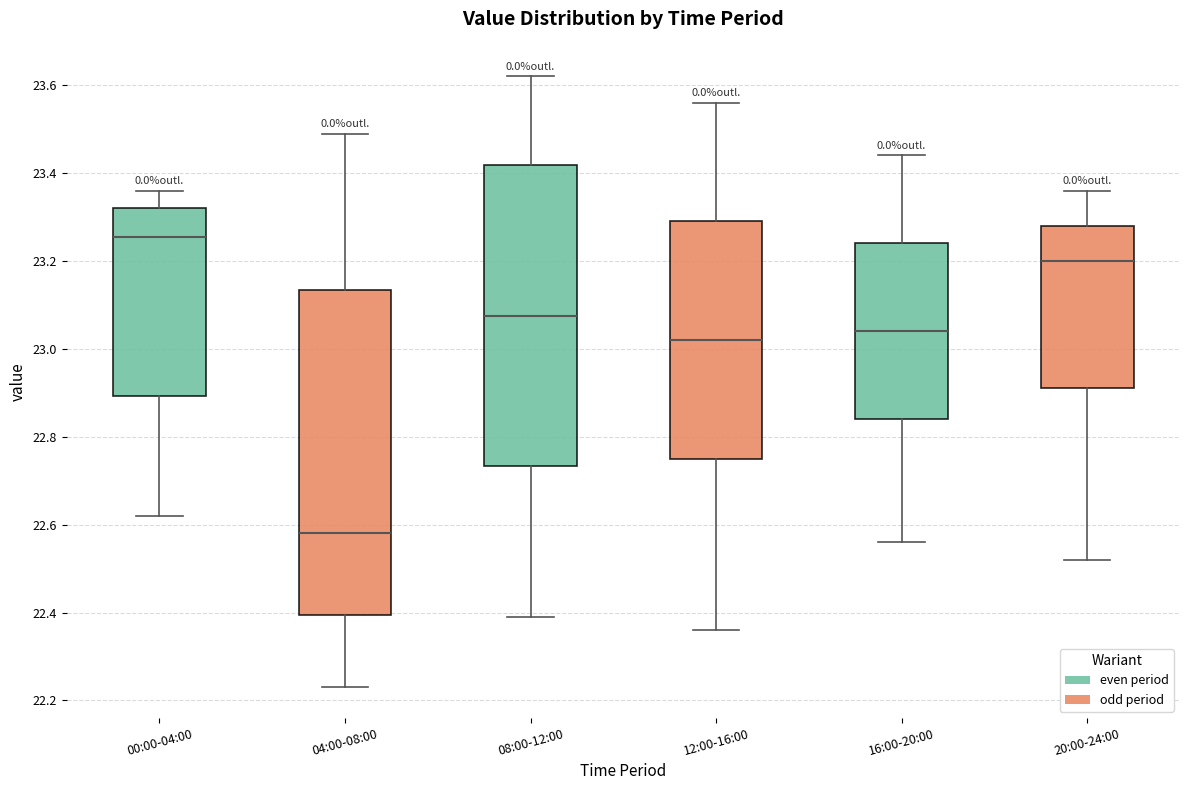

Reading left to right, transcribe this box plot: for each box, give where its median line is, the range the box spans, and where its two whiskers end, as read against the y-axis. The values are not printed on the chart, so give them approximately, as read against the axis.

00:00-04:00: median 23.26, box 22.90 to 23.32, whiskers 22.62 to 23.36
04:00-08:00: median 22.58, box 22.40 to 23.14, whiskers 22.24 to 23.50
08:00-12:00: median 23.08, box 22.74 to 23.42, whiskers 22.40 to 23.62
12:00-16:00: median 23.02, box 22.76 to 23.30, whiskers 22.36 to 23.56
16:00-20:00: median 23.04, box 22.84 to 23.24, whiskers 22.56 to 23.44
20:00-24:00: median 23.20, box 22.92 to 23.28, whiskers 22.52 to 23.36